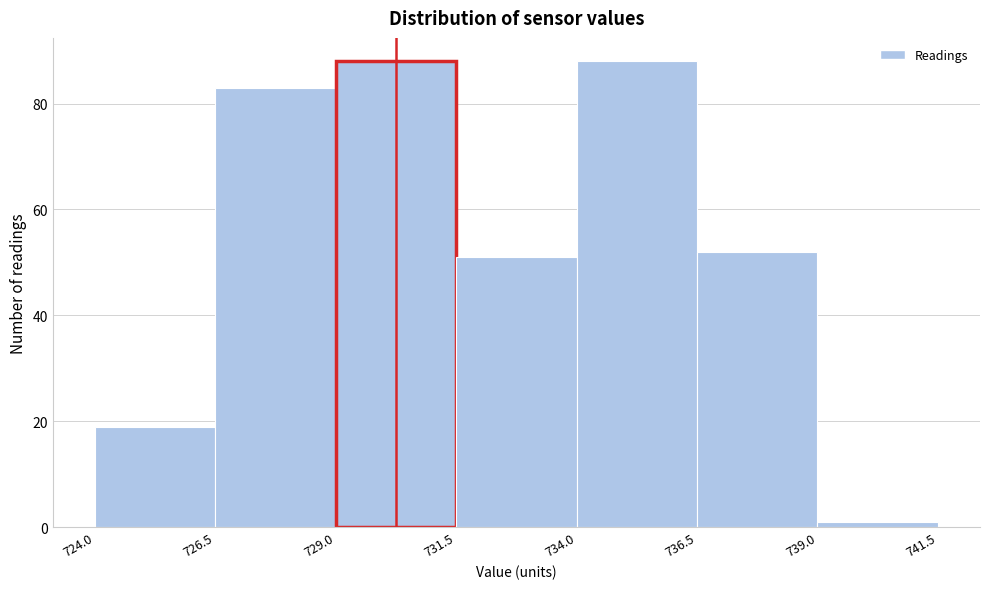

What is the height of the bar covering 726.5 to 729.0 on the x-axis? The values are not printed on the chart, so give them approximately, as read against the axis.

84